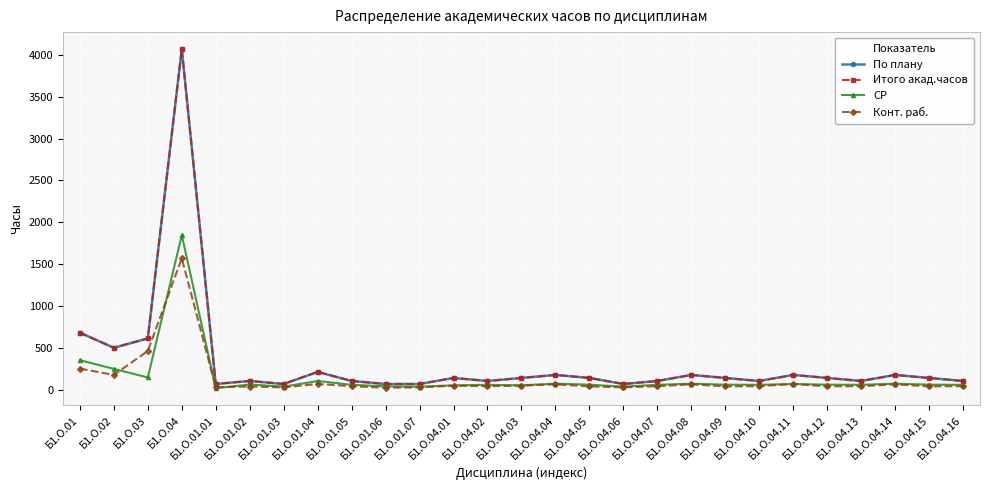

At which category is the sum across all series the highest?

Б1.О.04